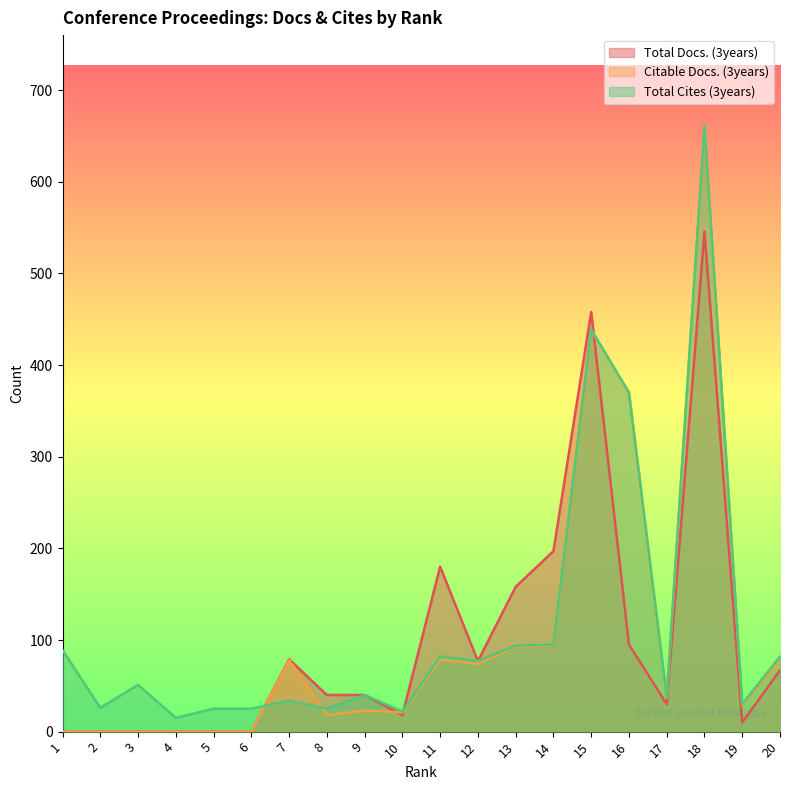

Is it true that Total Docs. (3years) equals 266 at 14?

False